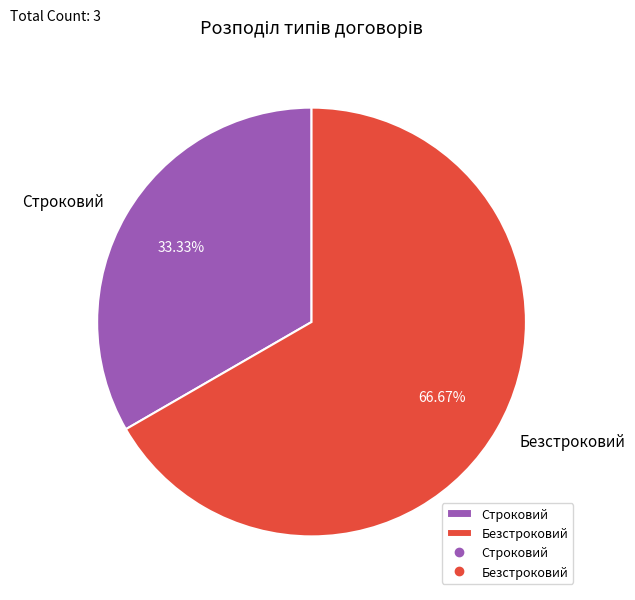

To the nearest percent, what percentage of the pie is Строковий?

33%